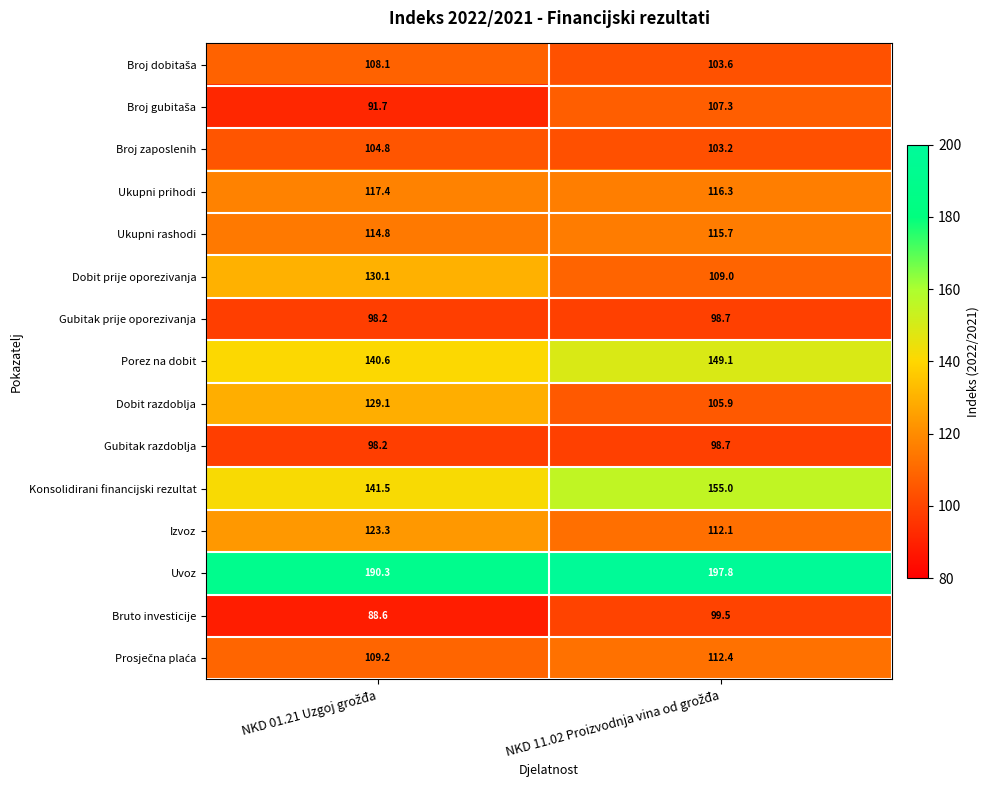

Which series has the largest total across all categories?

Uvoz